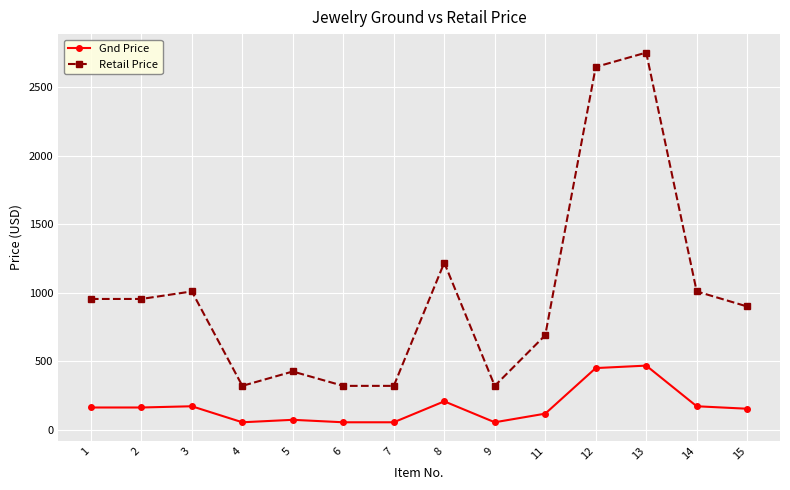

What is the smallest value displayed?

54